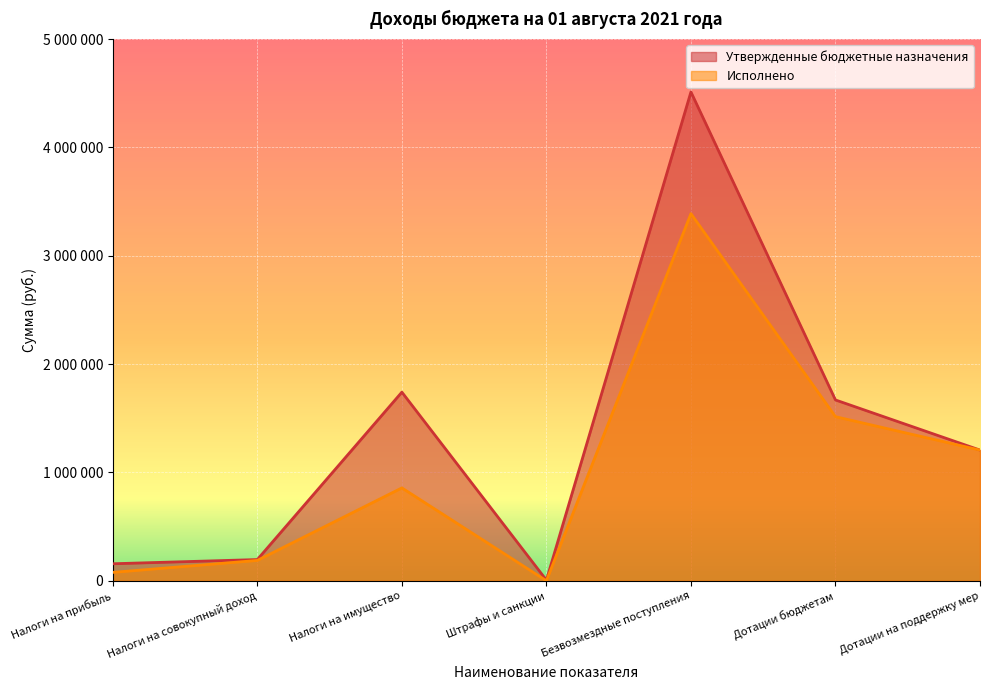

What are all the series names shown in the legend?

Утвержденные бюджетные назначения, Исполнено